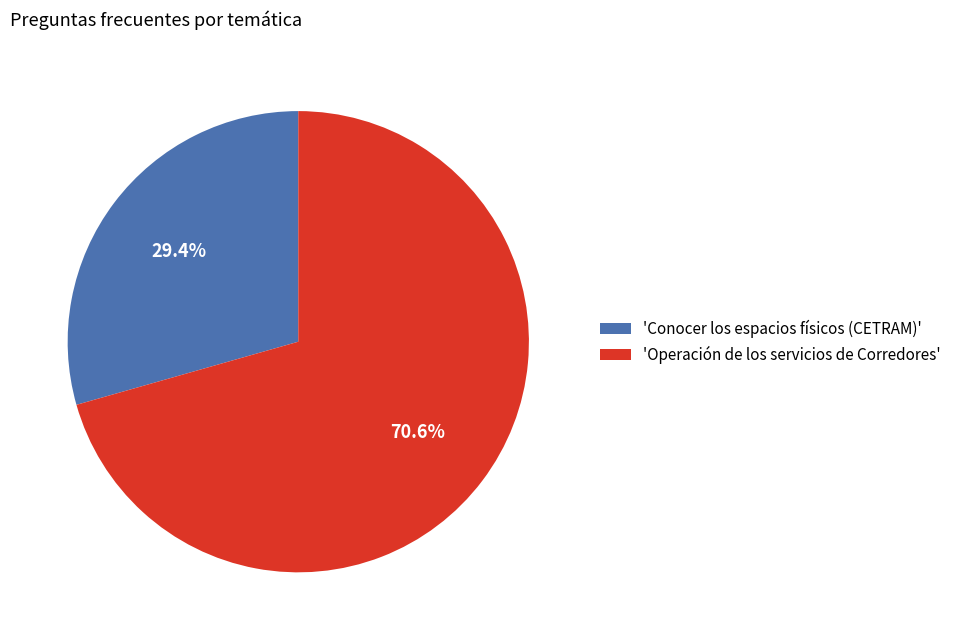

What is the majority slice?

'Operación de los servicios de Corredores'